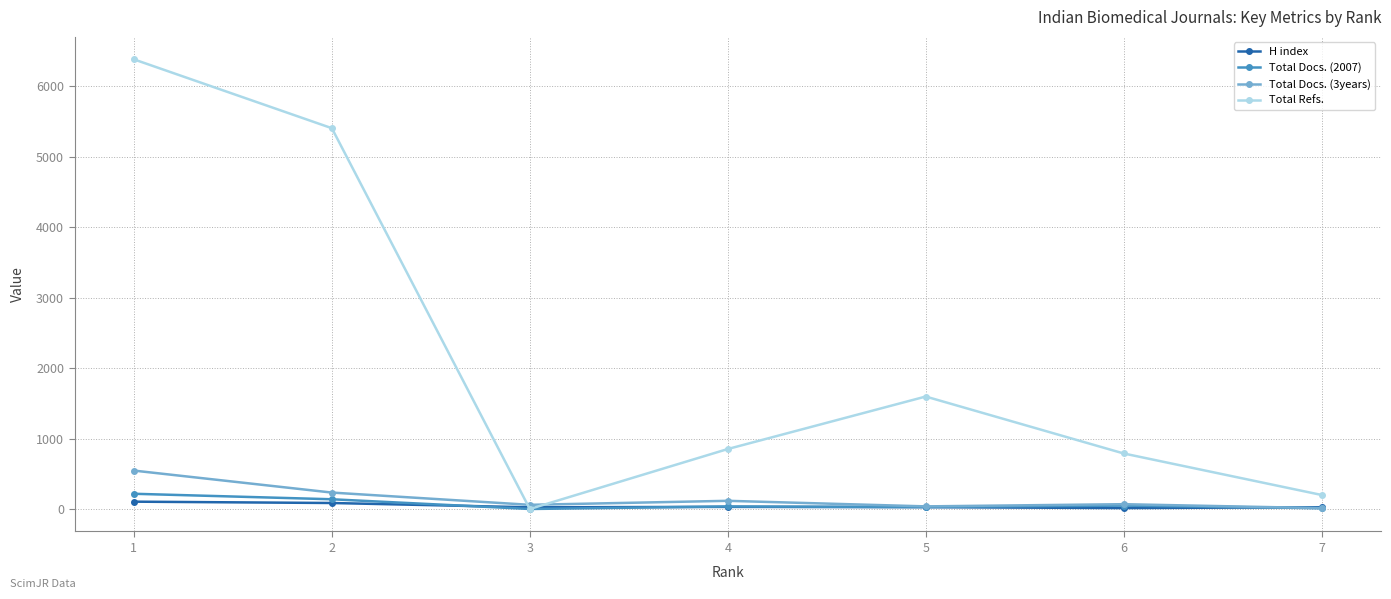

Is the value of Total Refs. at 3 greater than the value of Total Docs. (2007) at 1?

No